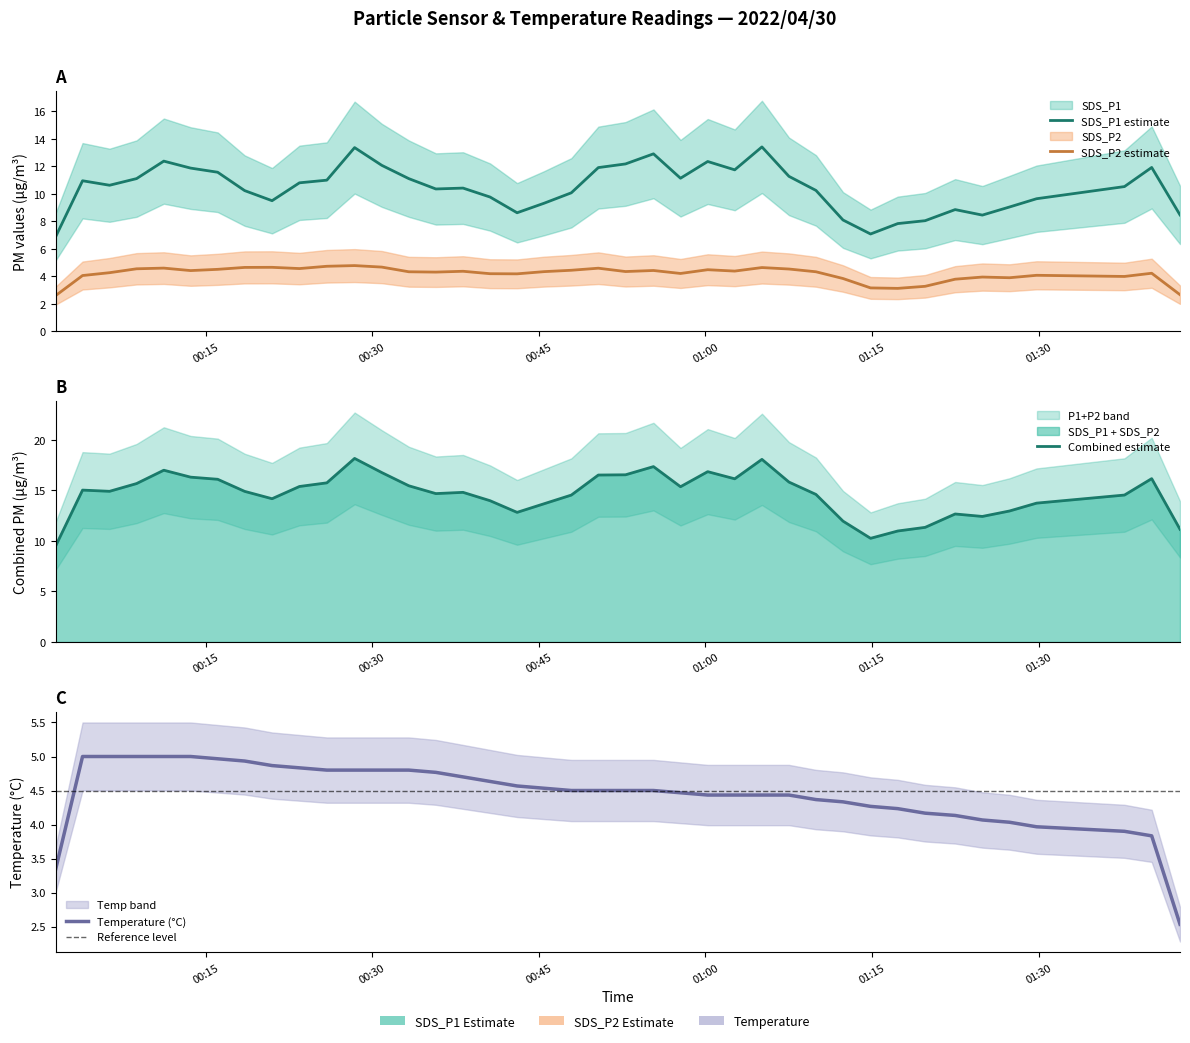

Between 26 and 32, which is larger?

26